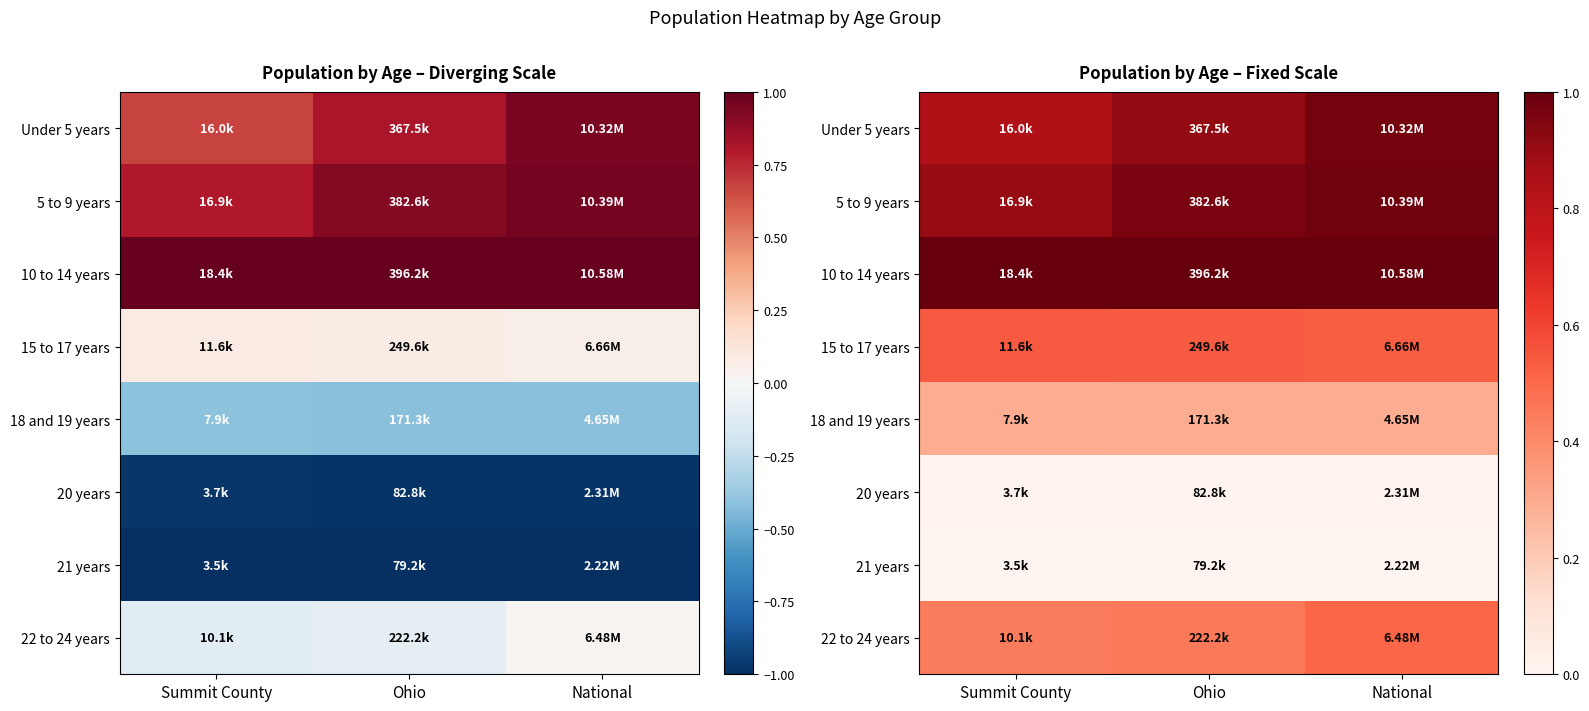

What is the difference between the highest and lowest values at Summit County?

1.0